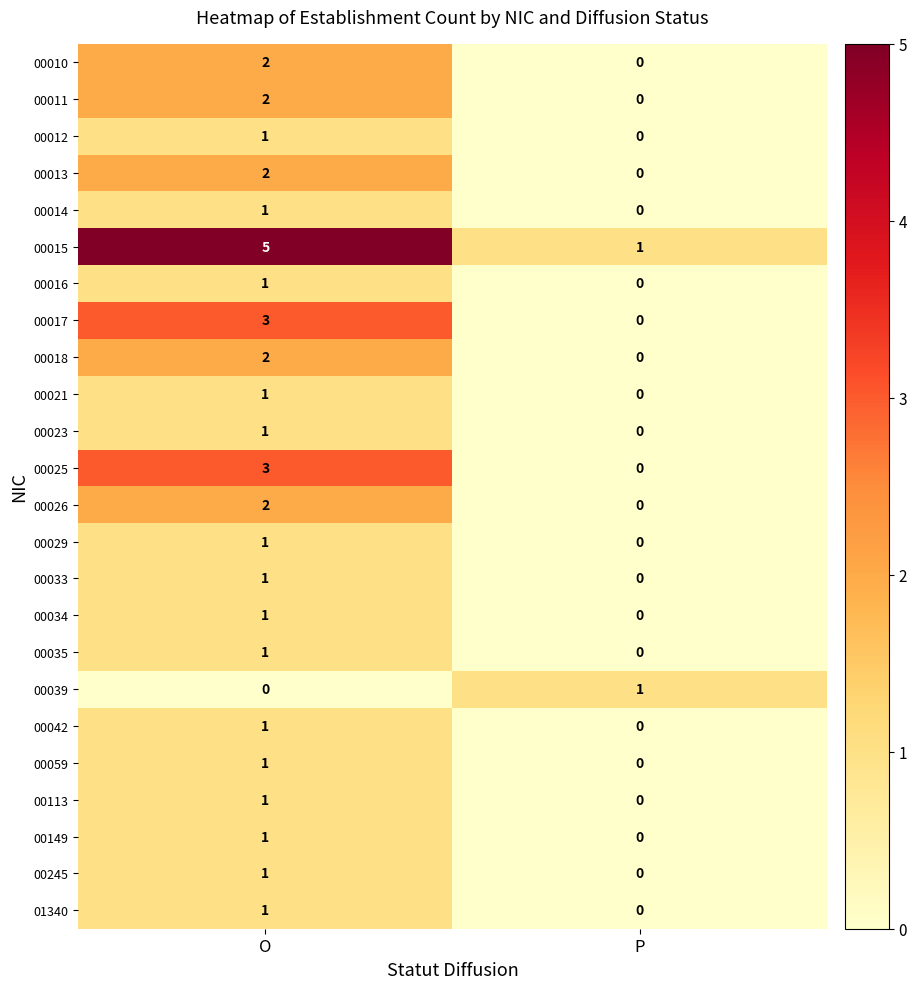

Count the number of data series in this chart.

24